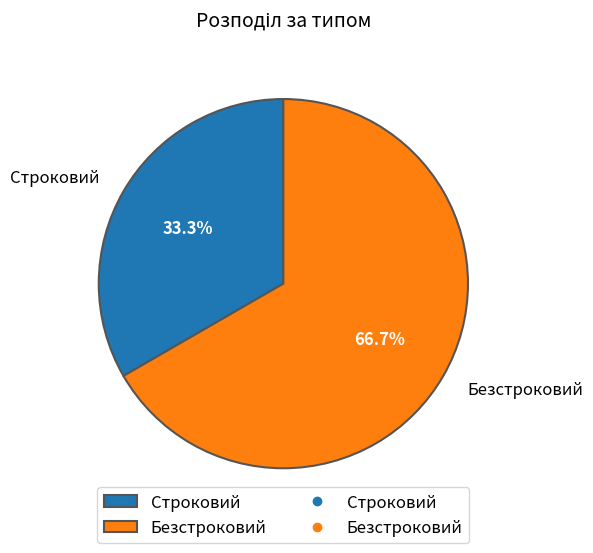

How many segments does this pie chart have?

2